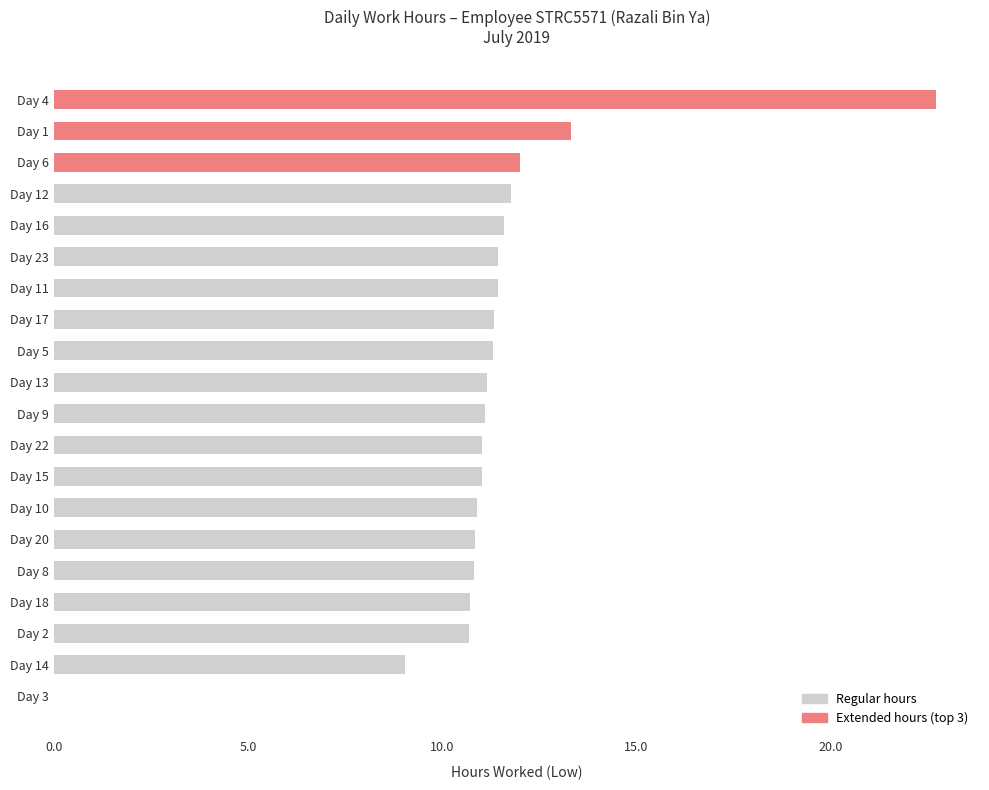

How many values are above zero?

19